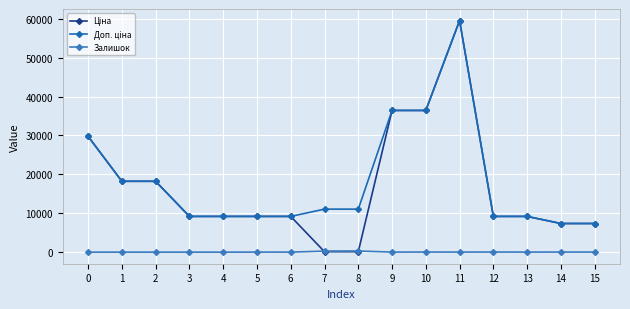

Is this an area chart (filled region under the line)?

No